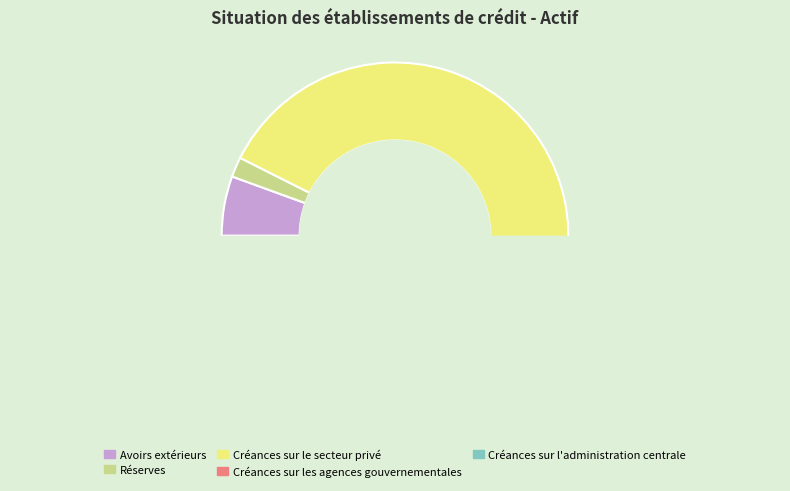

Is it true that 4 is 14% of the pie?

False